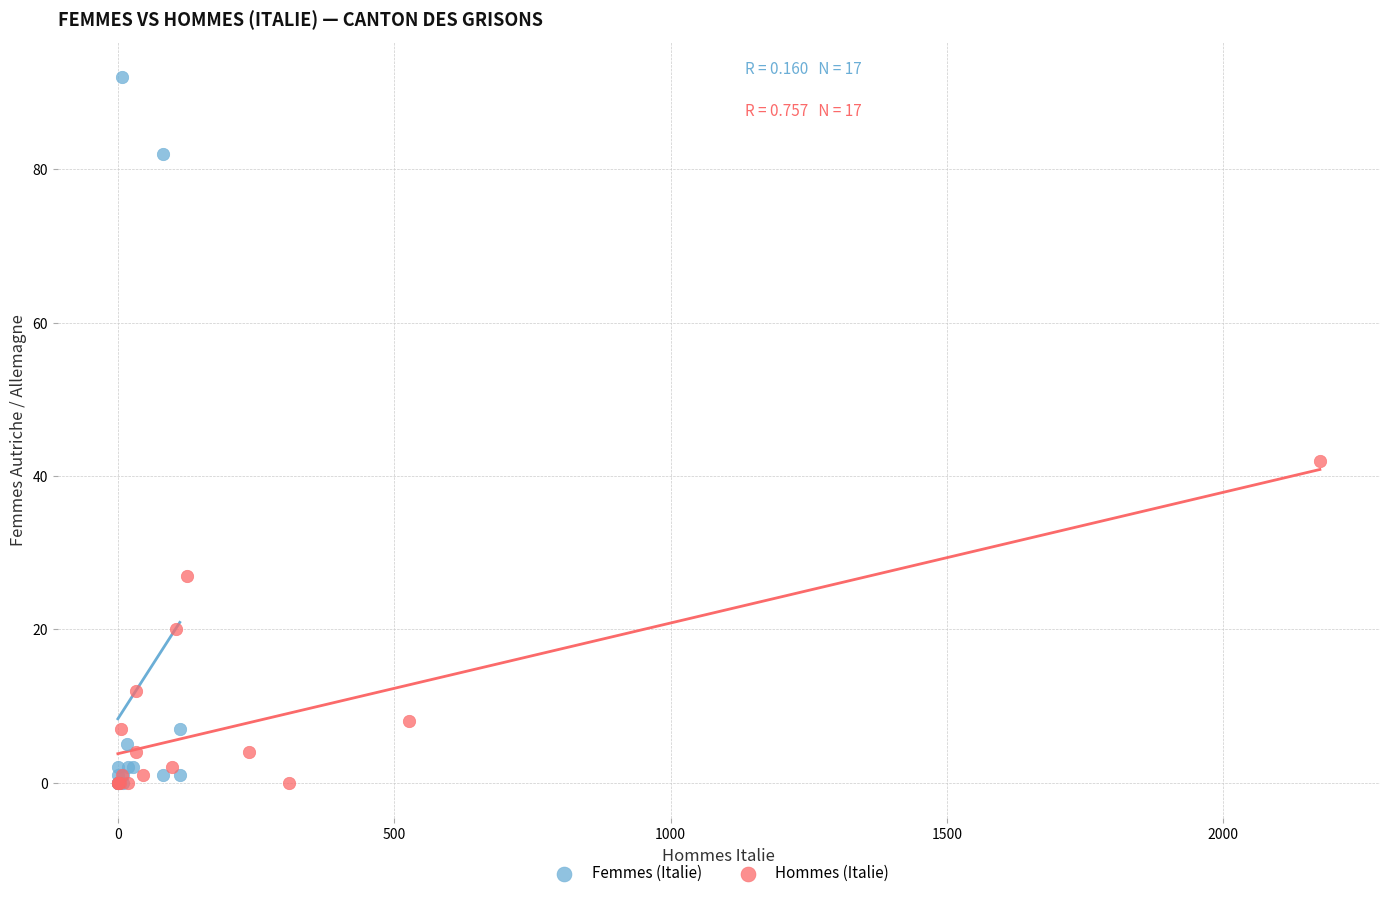

What are all the series names shown in the legend?

Femmes (Italie), Hommes (Italie)